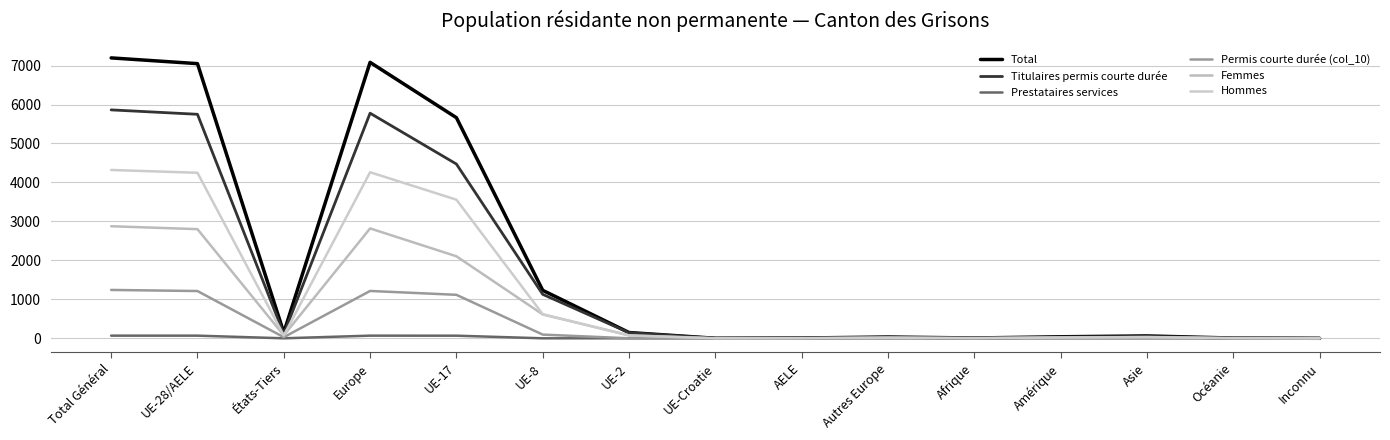

At how many categories does at least one series exceed 180?

5